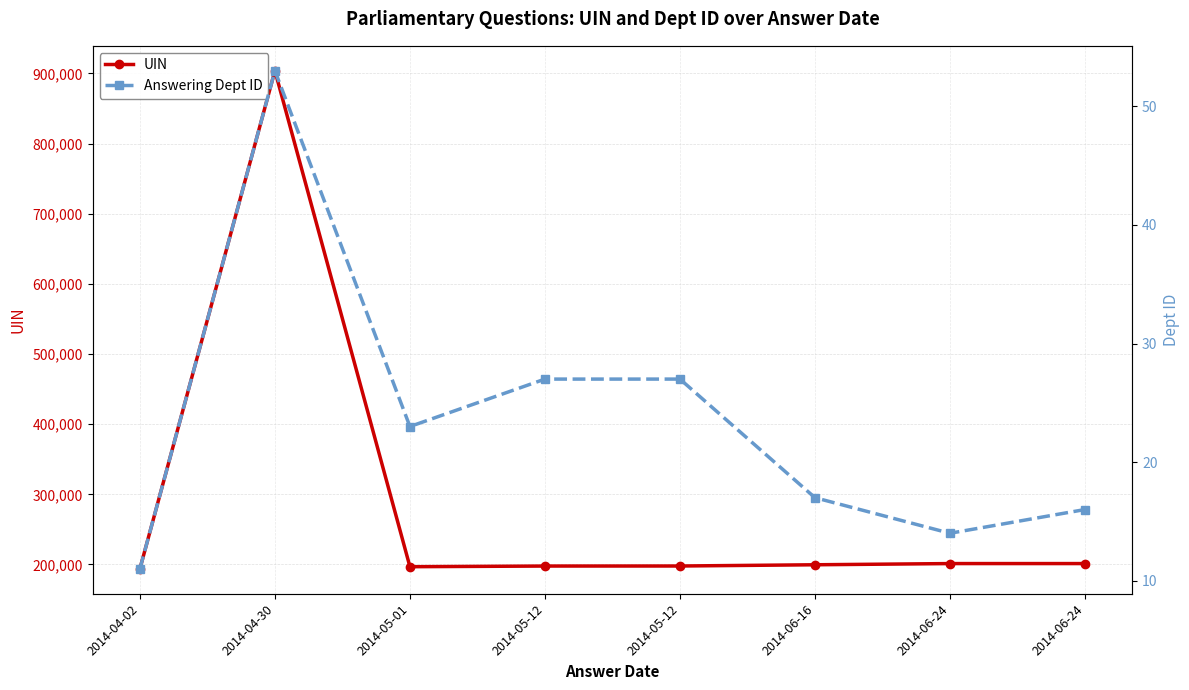

What is the total value across all series at 2014-06-24?

201288